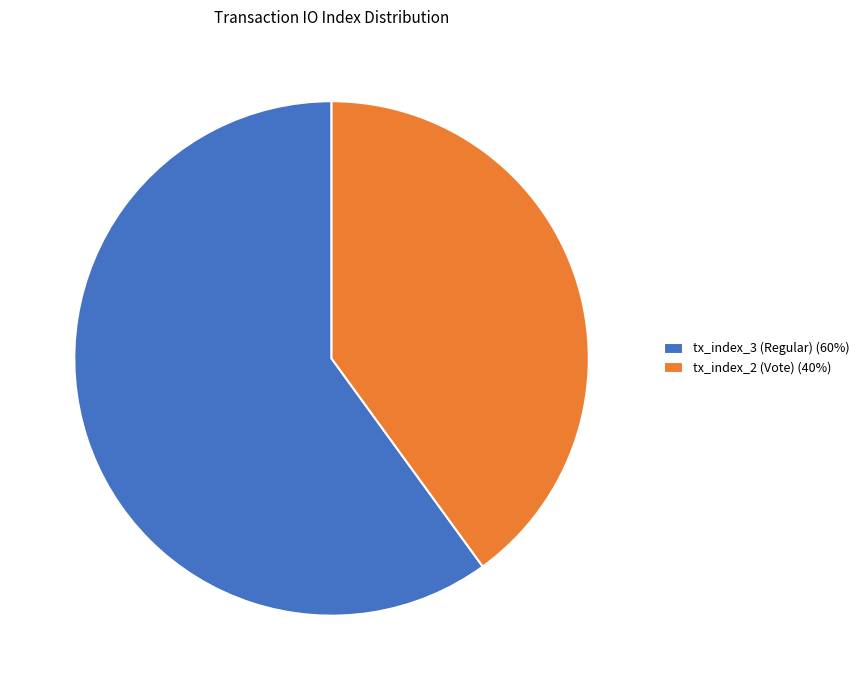

True or false: tx_index_3 (Regular) (60%) accounts for 60% of the total.

True